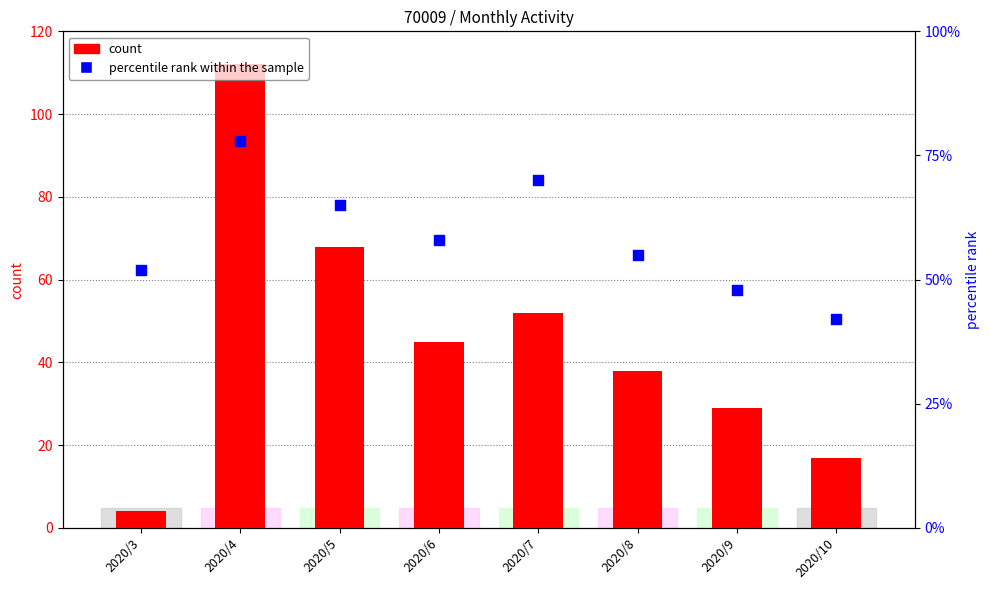

At how many categories does at least one series exceed 22?

8